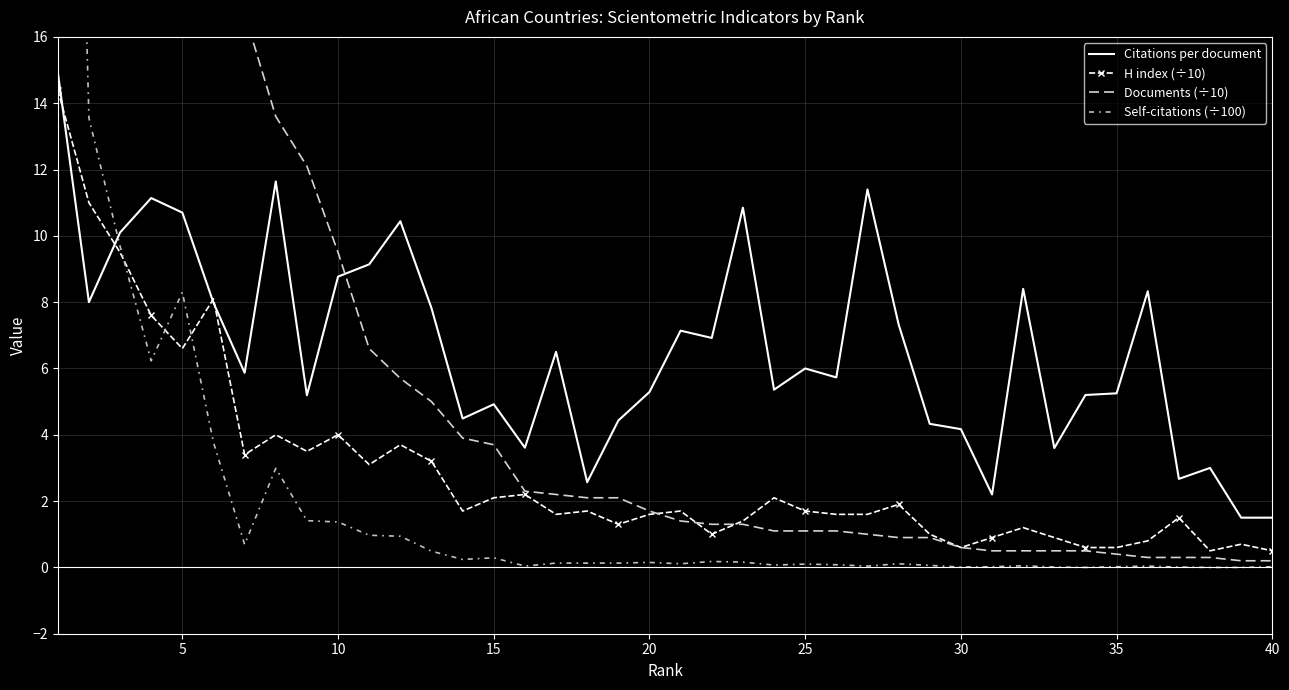

What is the minimum value for Citations per document?

1.5